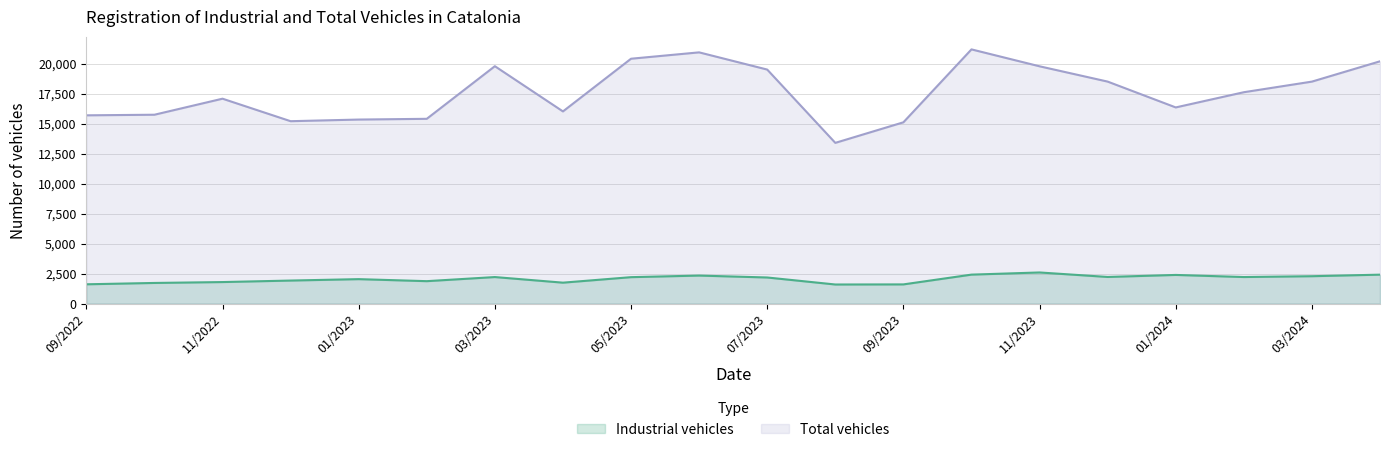

Which series changed the most between 03/2023 and 02/2023?

Total vehicles